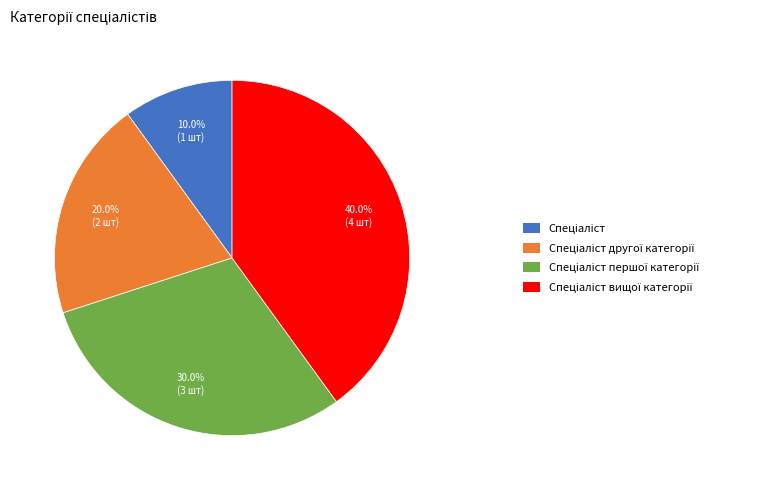

Is there any slice that represents more than half of the pie?

No